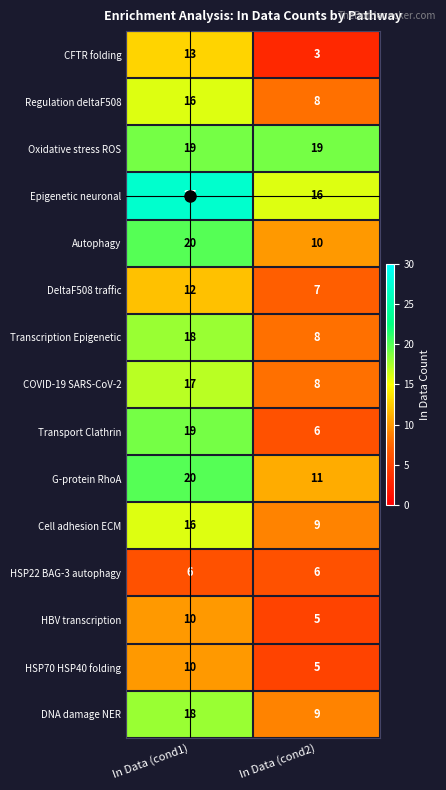

What is the sum of the COVID-19 SARS-CoV-2 values at In Data (cond1) and In Data (cond2)?

25